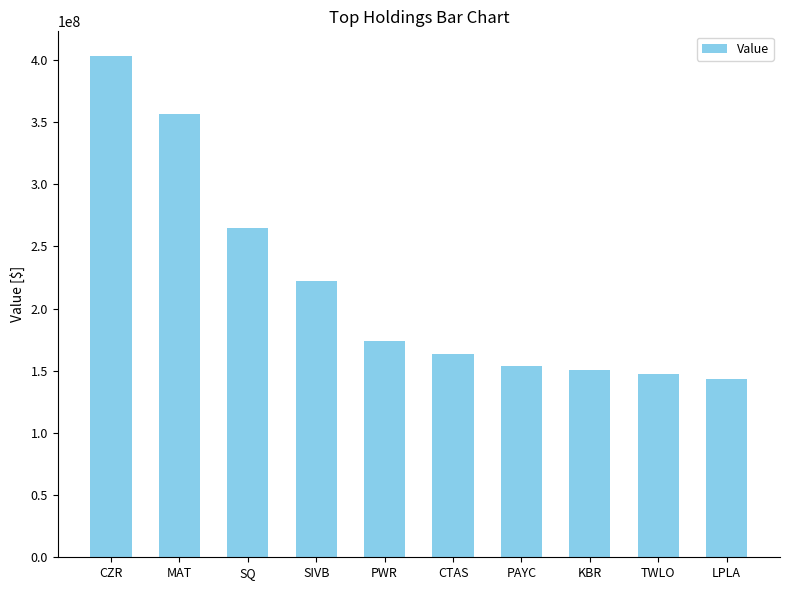

How many series are shown in this chart?

1